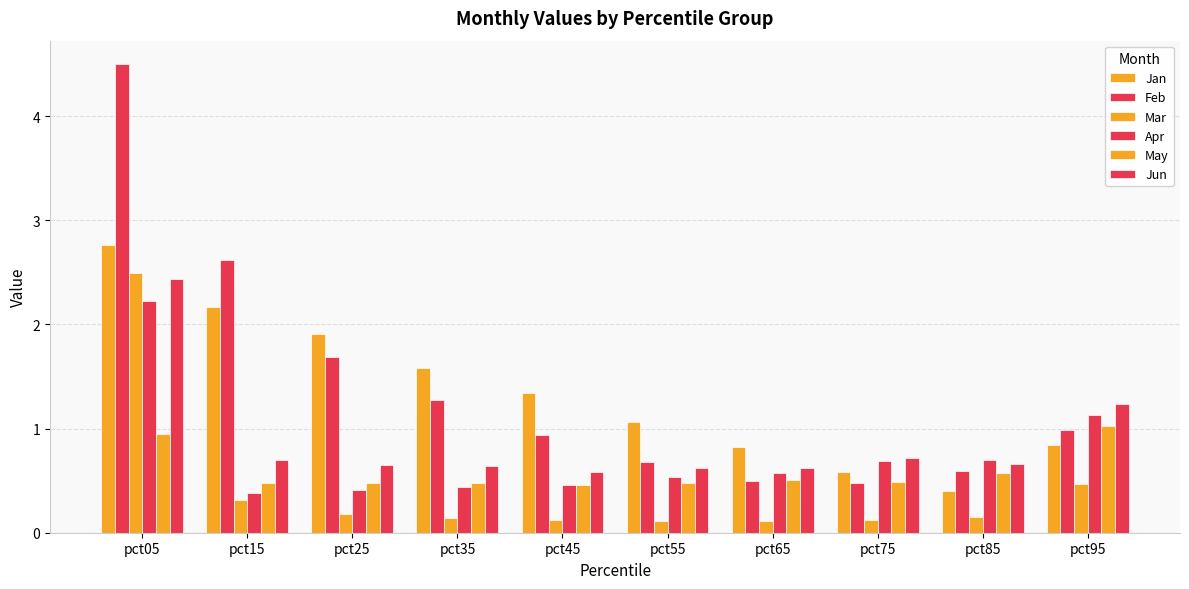

Which series has the widest spread of values?

Feb